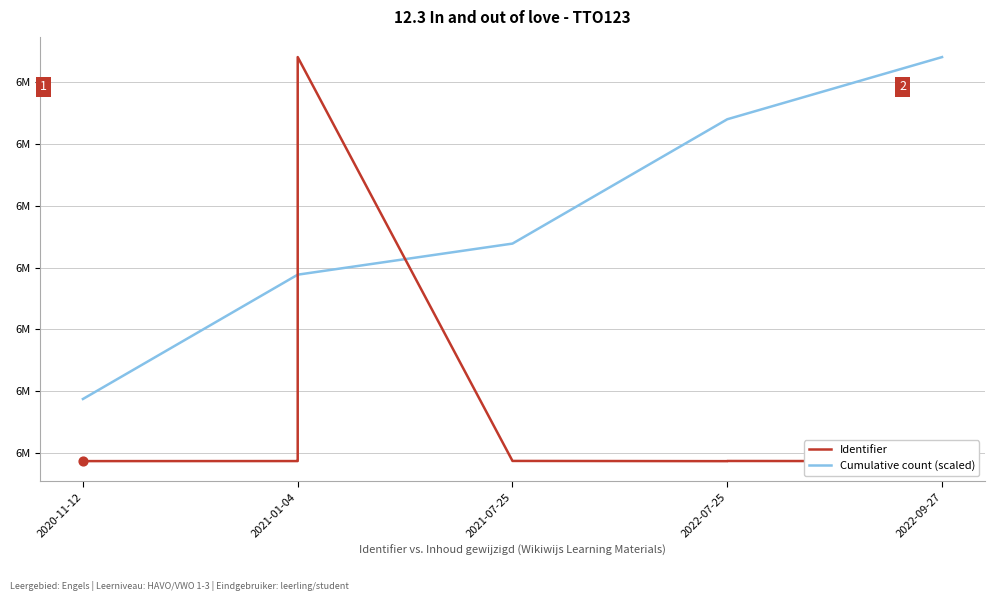

Which has a higher value, 2020-11-12 or 2022-09-27?

2020-11-12